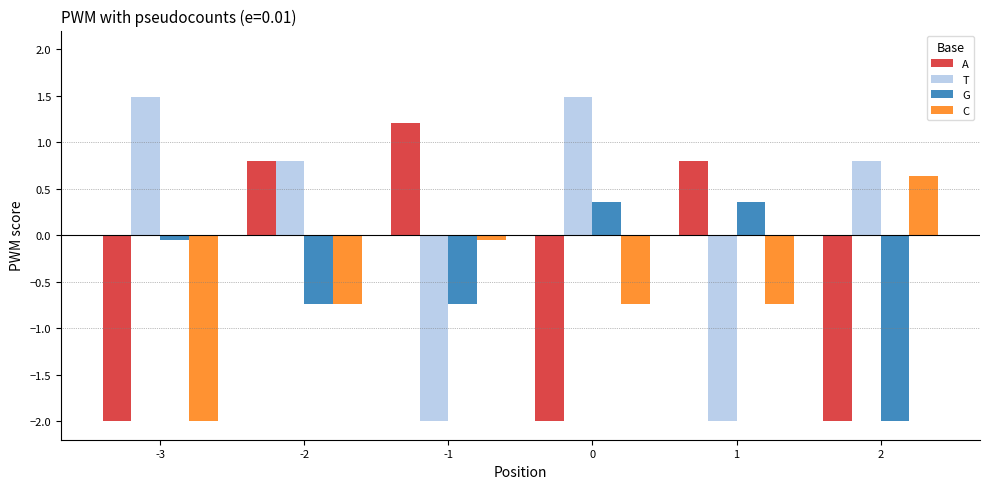

Which series changed the most between 0 and 2?

G